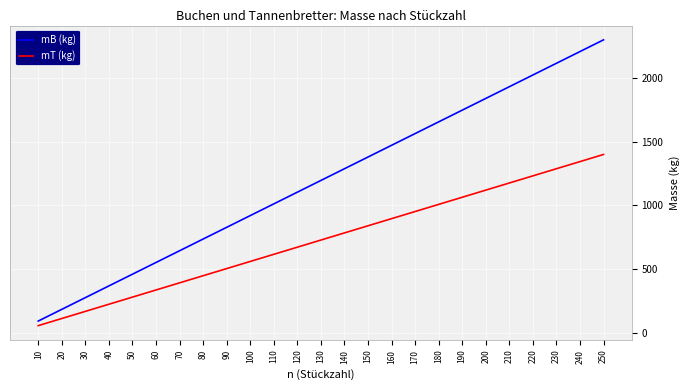

True or false: mB (kg) and mT (kg) intersect in this chart.

False